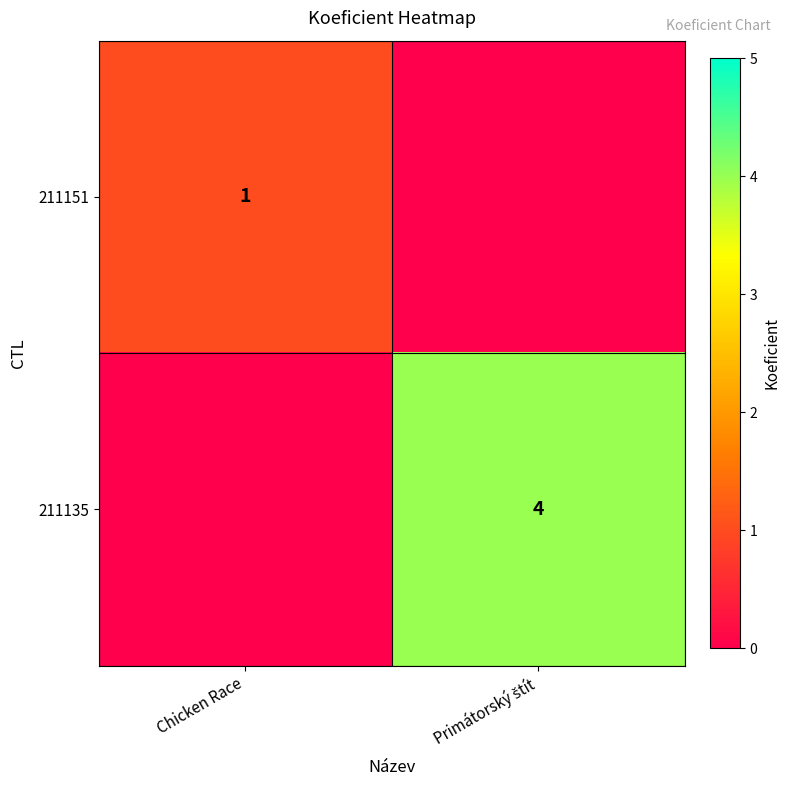

True or false: 211151 has a value of 1 at Chicken Race.

True